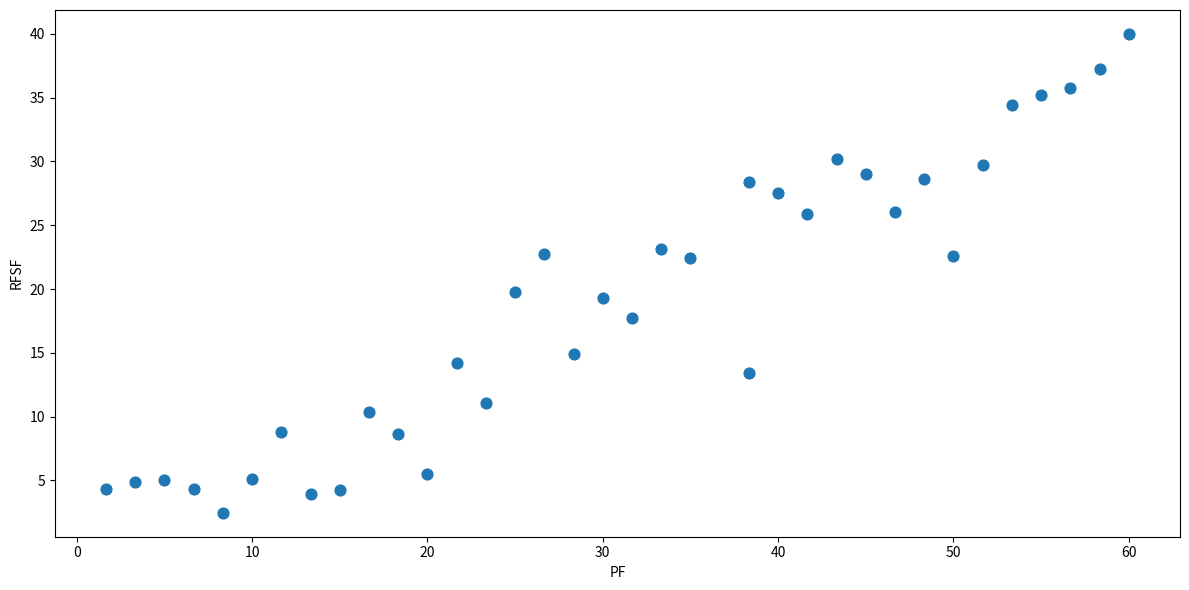

What is the range of Y values (max minus min)?

37.5